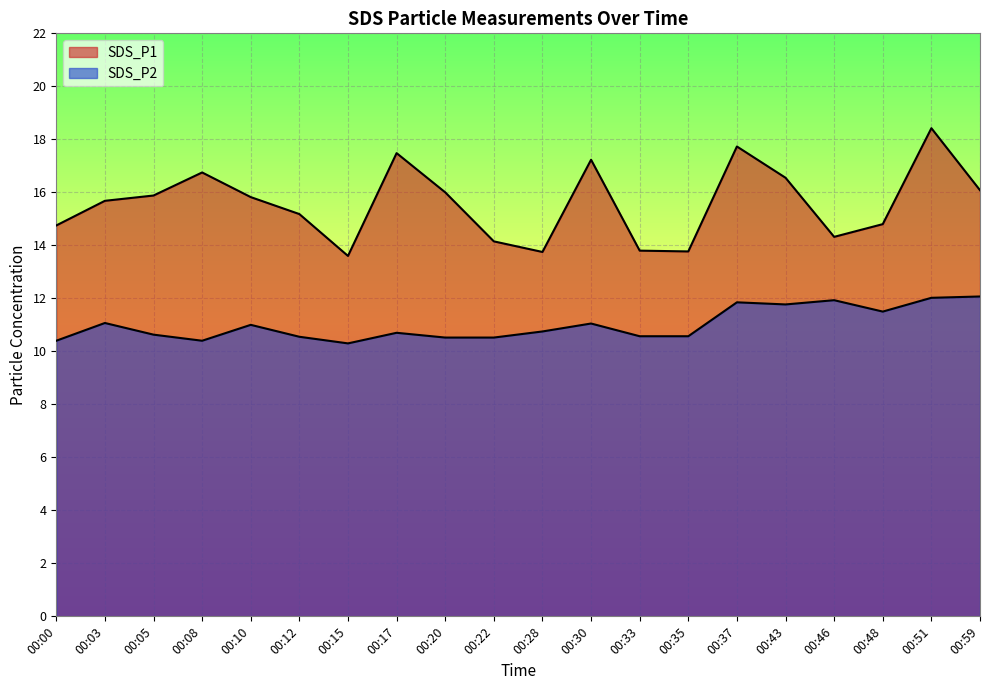

Reading right to left, list all the values displayed in this chart.

SDS_P1: 16.1	18.4	14.8	14.3	16.6	17.7	13.8	13.8	17.2	13.8	14.2	16.0	17.5	13.6	15.2	15.8	16.8	15.9	15.7	14.8
SDS_P2: 12.1	12.0	11.5	11.9	11.8	11.8	10.6	10.6	11.1	10.8	10.5	10.5	10.7	10.3	10.6	11.0	10.4	10.6	11.1	10.4